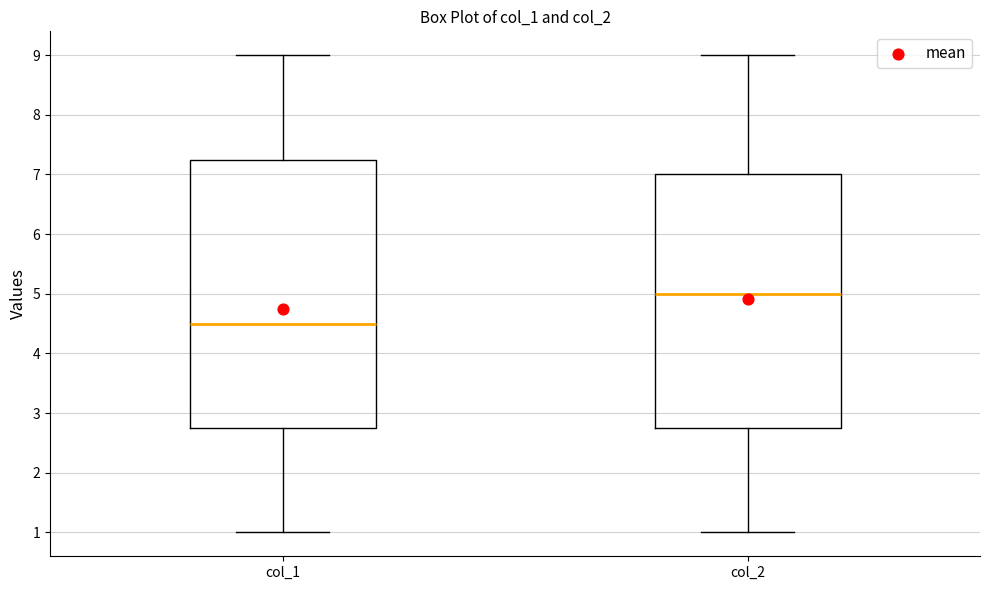

Reading left to right, read every box against the y-axis: the position of its median line, the range the box covers, and the ends of its whiskers. The values are not printed on the chart, so give them approximately, as read against the axis.

col_1: median 4.5, box 2.8 to 7.3, whiskers 1.0 to 9.0
col_2: median 5.0, box 2.8 to 7.0, whiskers 1.0 to 9.0